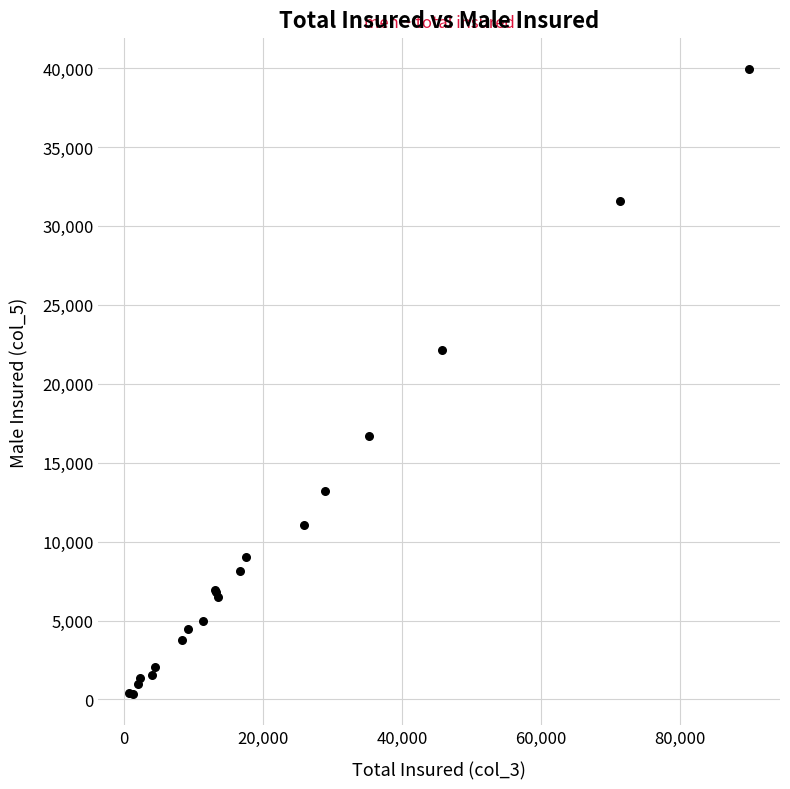

What Y value in the scatter plot is closest to 20138?

22151